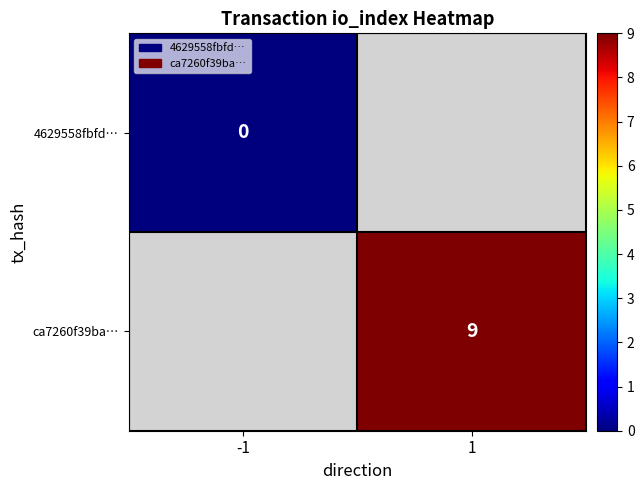

The value of ca7260f39ba… at 1 is 2. True or false?

False